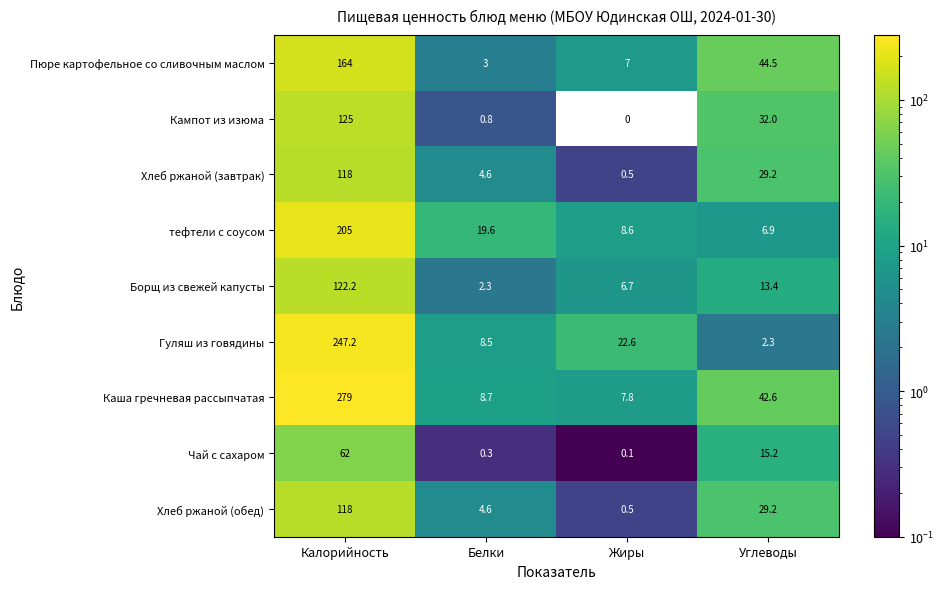

What is the difference between the тефтели с соусом values at Жиры and Калорийность?

196.4